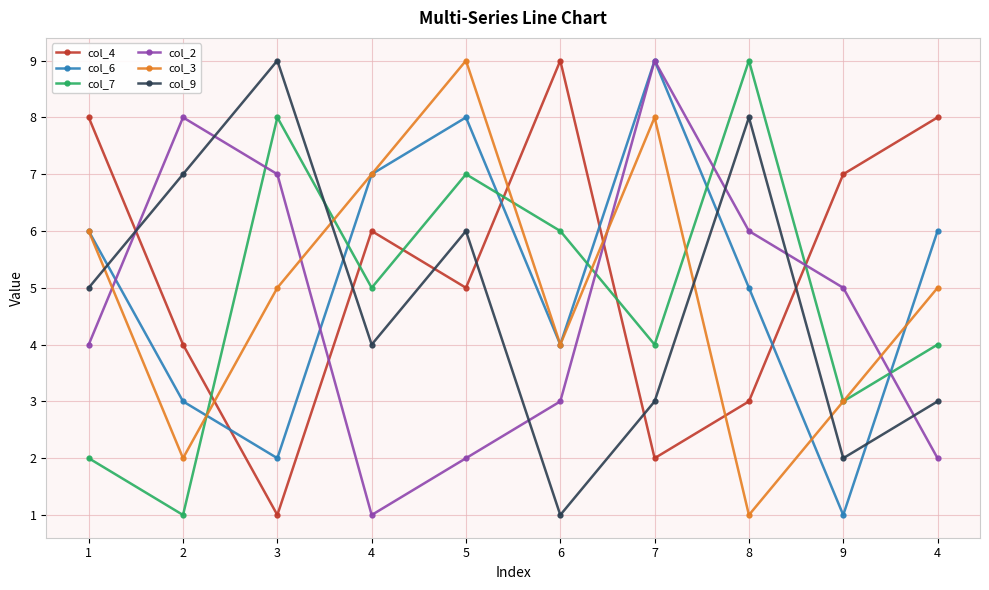

How many data points in col_9 are less than 5?

5